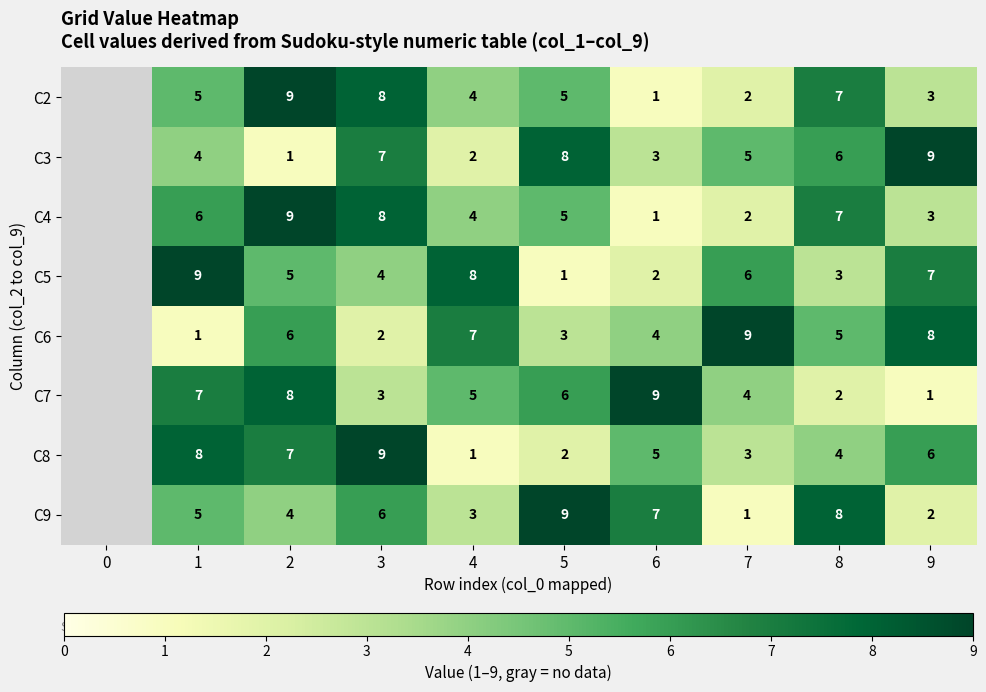

What is the difference between the highest and lowest values at 4?

7